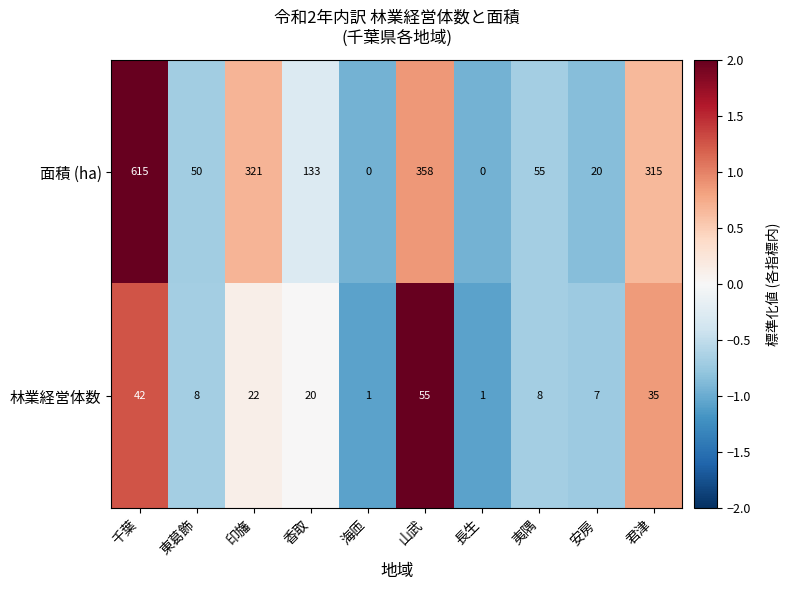

How many values in the 面積 (ha) series are below 133?

5